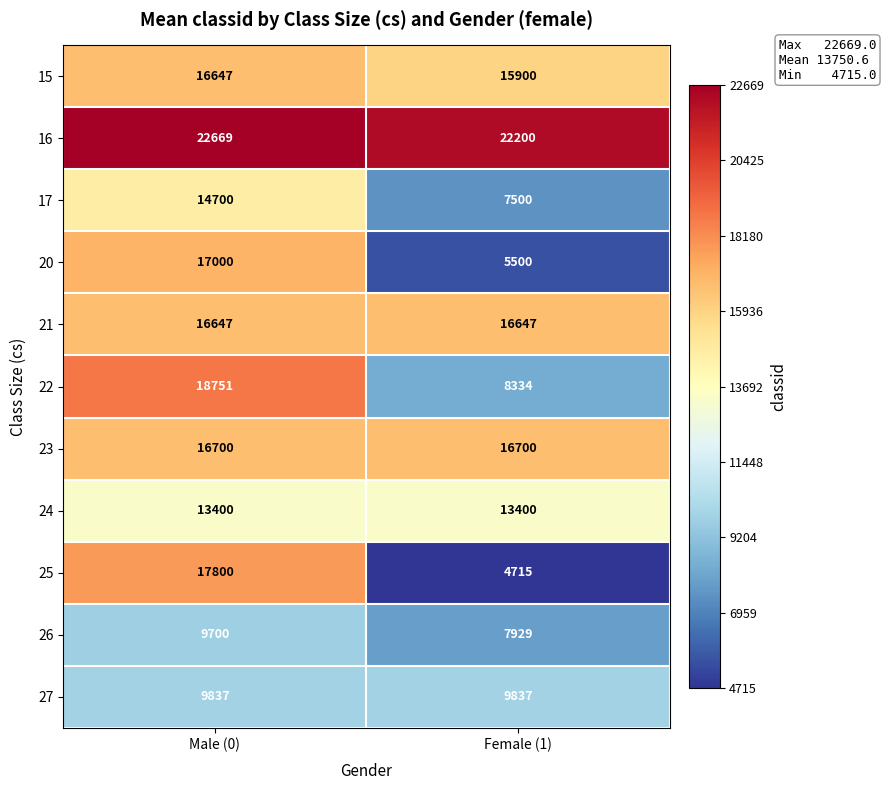

What is the maximum value shown in the chart?

22669